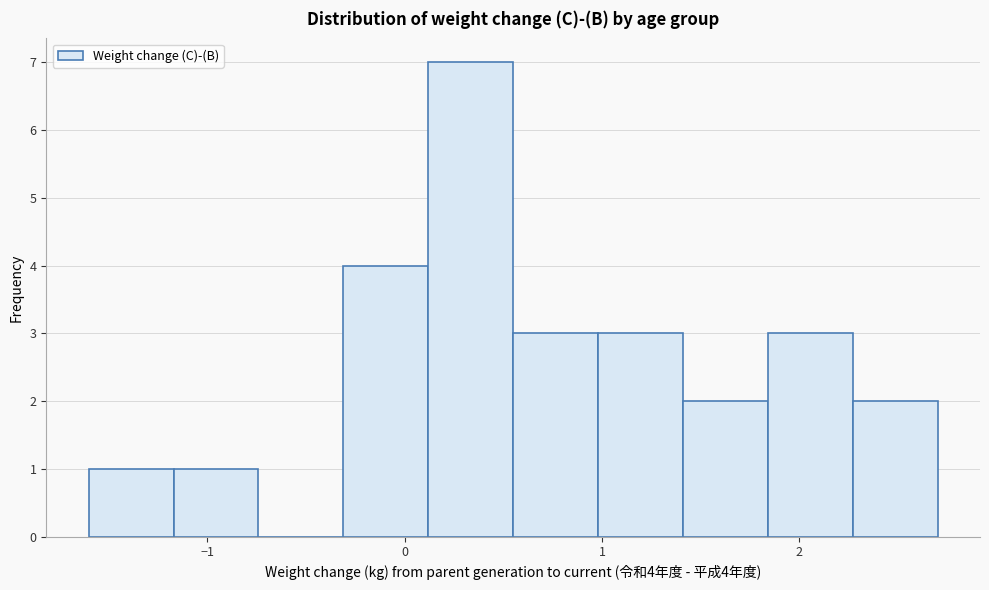

Over which range of the x-axis is the bar tallest?

0.12 to 0.55